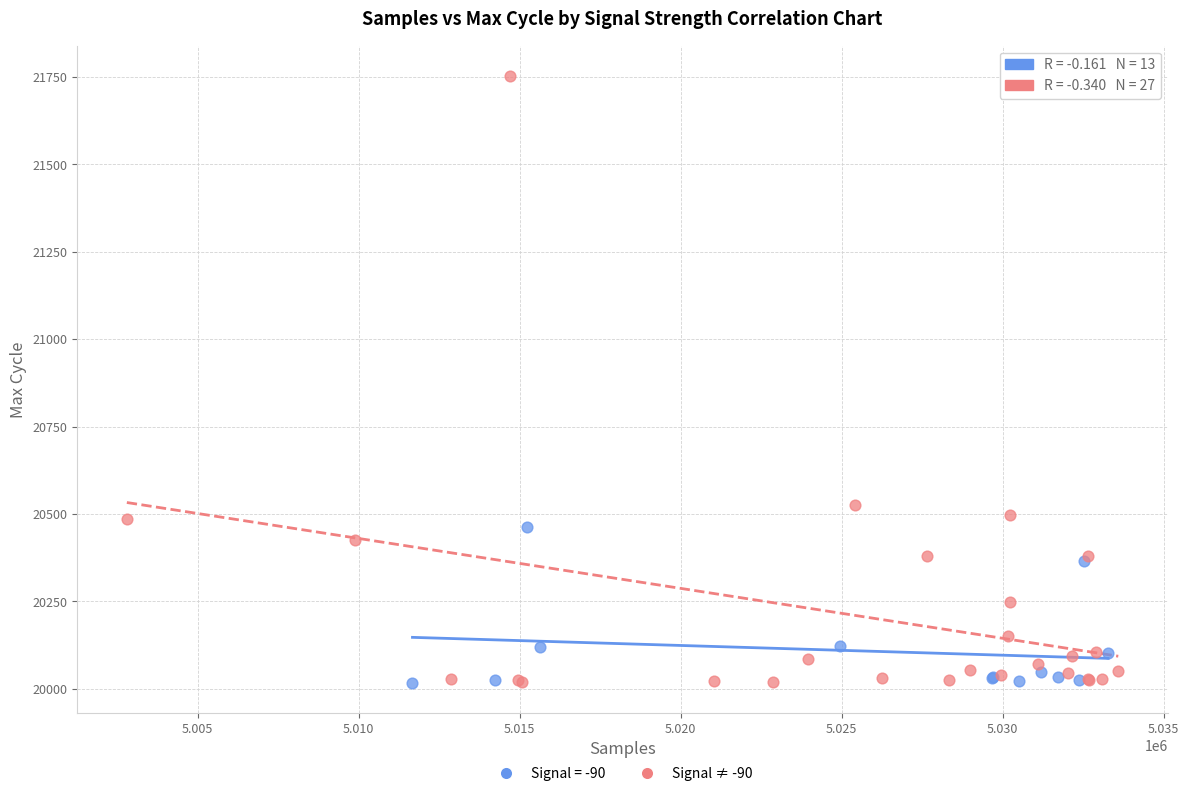

Which series reaches the maximum Y coordinate?

Signal ≠ -90